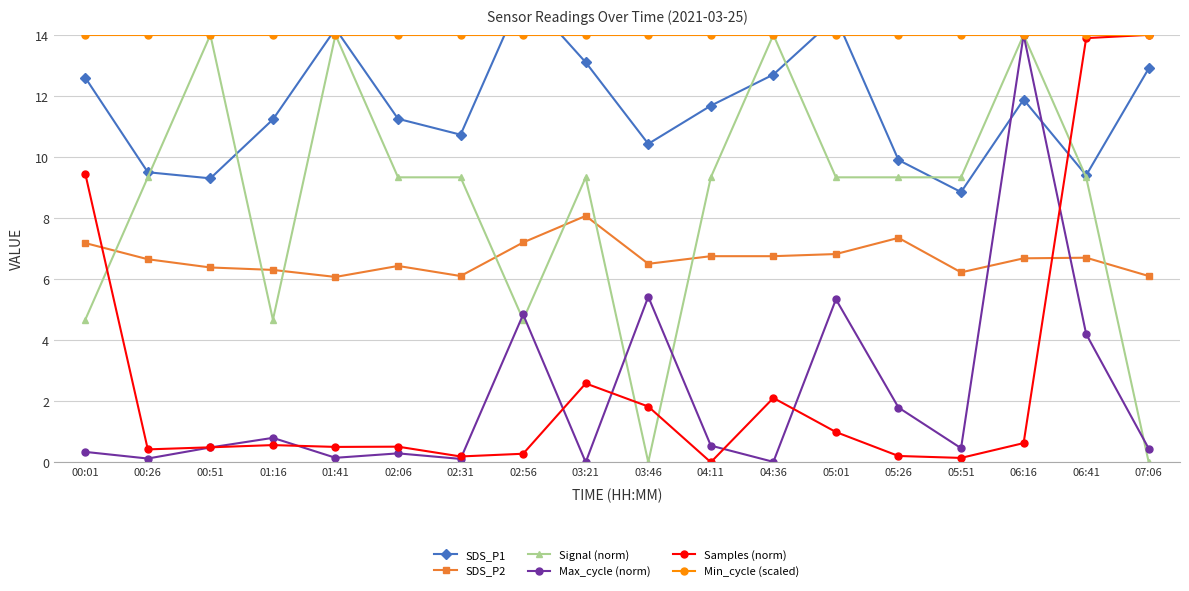

What is the sum of all Samples (norm) values?

48.8